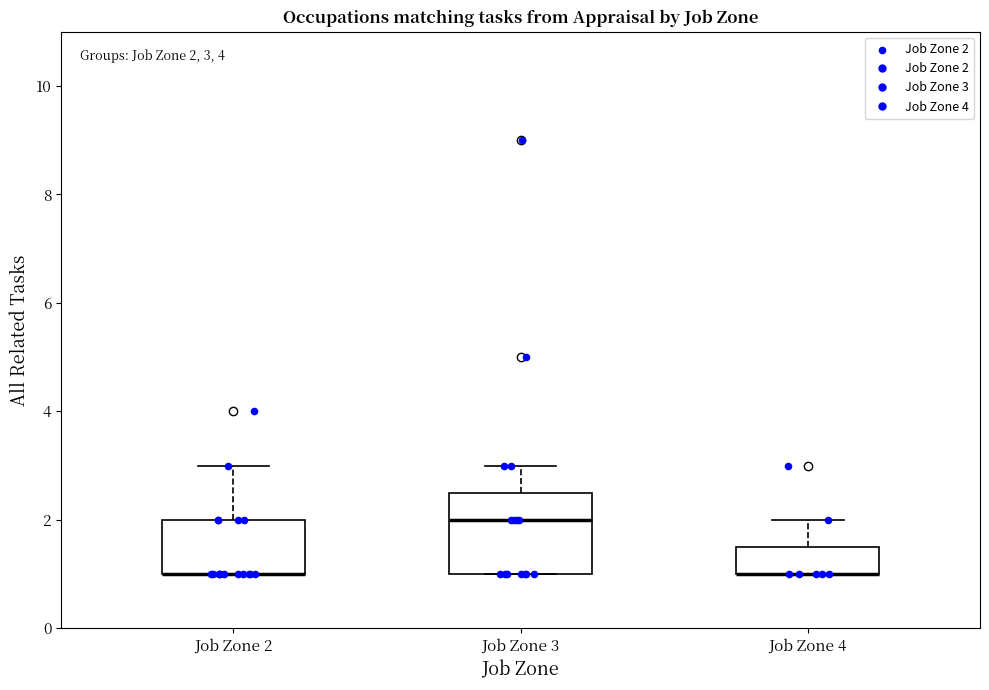

Which box is the tallest, from its lower edge to its upper edge?

Job Zone 3